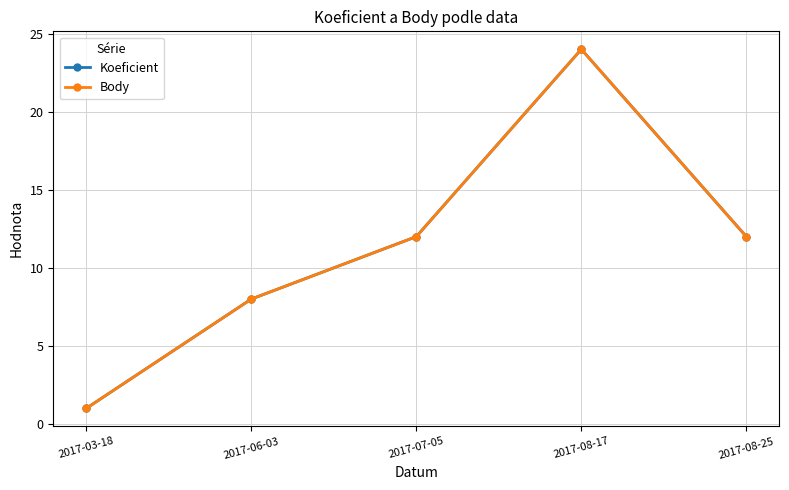

True or false: Body and Koeficient cross at least once.

False